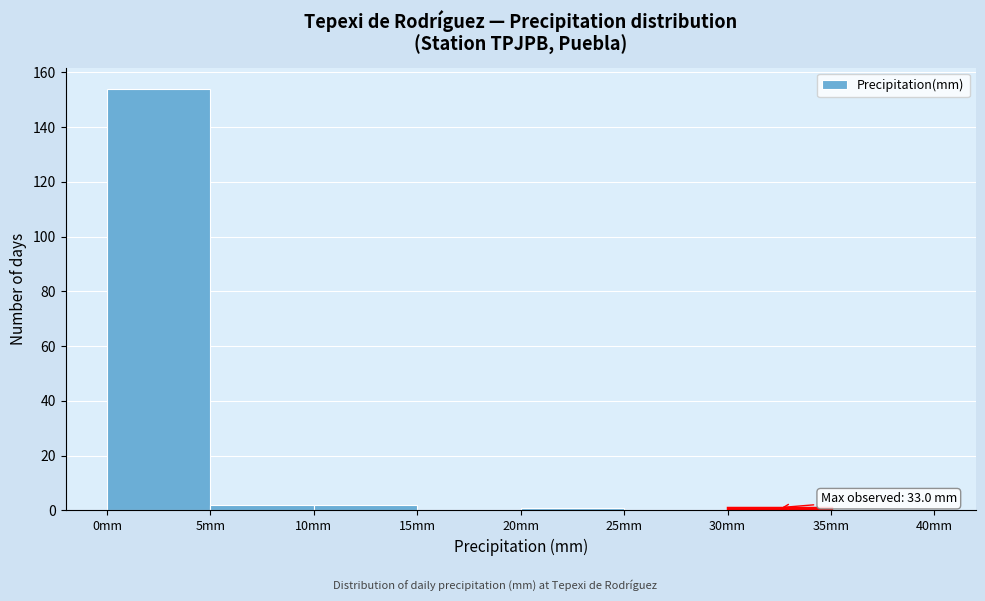

Over which range of the x-axis is the bar tallest?

0 to 5